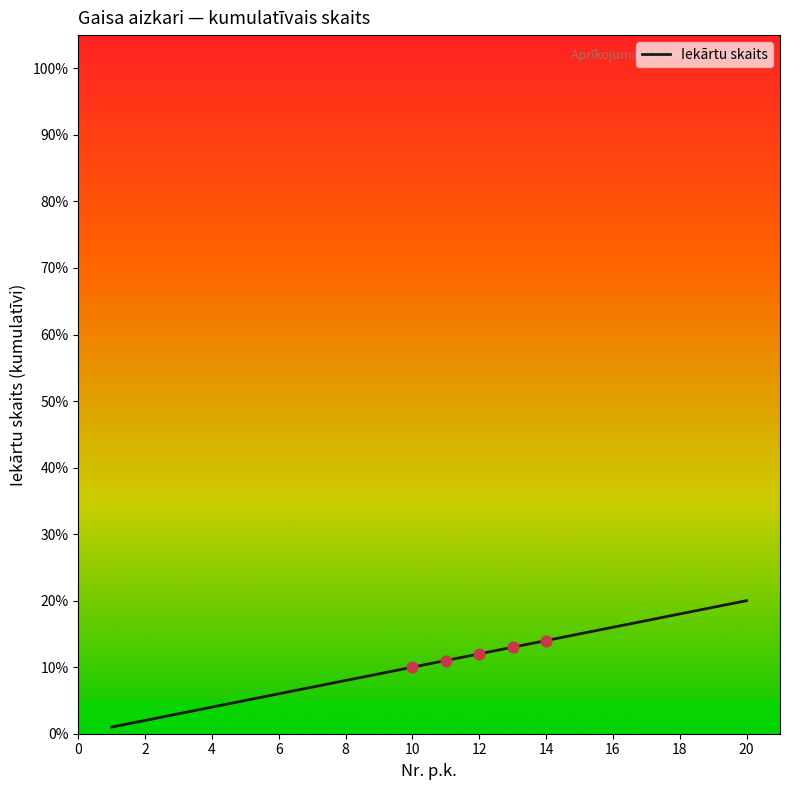

What is the greatest value displayed?

20